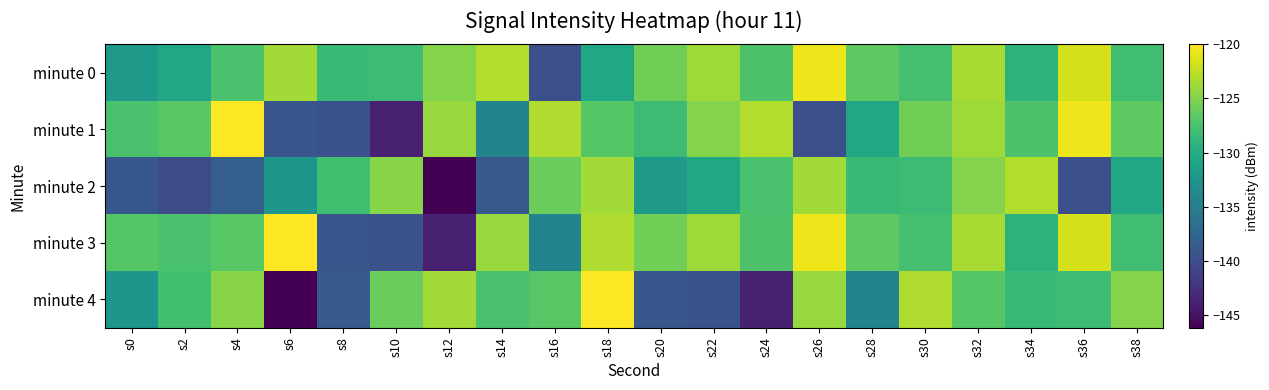

Rank the series at s38 from lowest to highest value.

minute 2, minute 0, minute 3, minute 1, minute 4